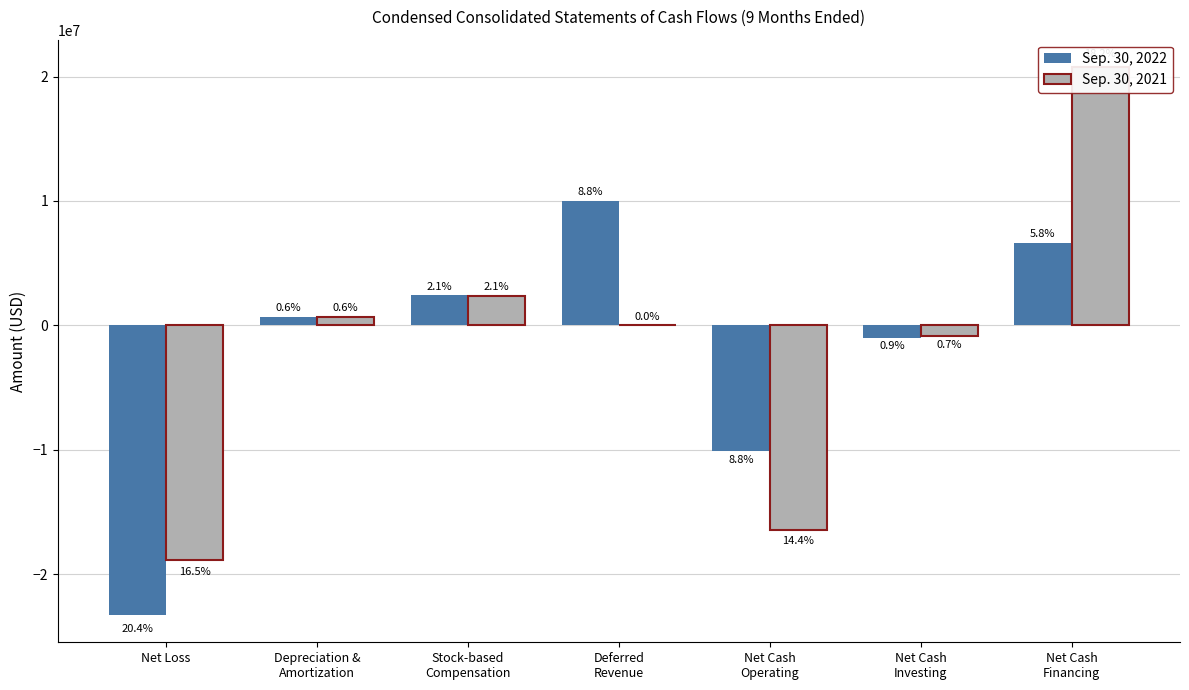

How many categories are shown in the chart?

7